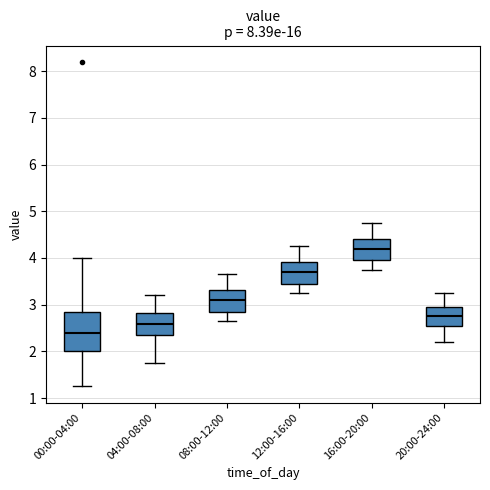

Reading left to right, transcribe this box plot: for each box, give where its median line is, the range the box spans, and where its two whiskers end, as read against the y-axis. The values are not printed on the chart, so give them approximately, as read against the axis.

00:00-04:00: median 2.4, box 2.0 to 2.9, whiskers 1.3 to 4.0
04:00-08:00: median 2.6, box 2.4 to 2.8, whiskers 1.8 to 3.2
08:00-12:00: median 3.1, box 2.9 to 3.3, whiskers 2.7 to 3.7
12:00-16:00: median 3.7, box 3.5 to 3.9, whiskers 3.3 to 4.3
16:00-20:00: median 4.2, box 4.0 to 4.4, whiskers 3.8 to 4.8
20:00-24:00: median 2.8, box 2.6 to 3.0, whiskers 2.2 to 3.3